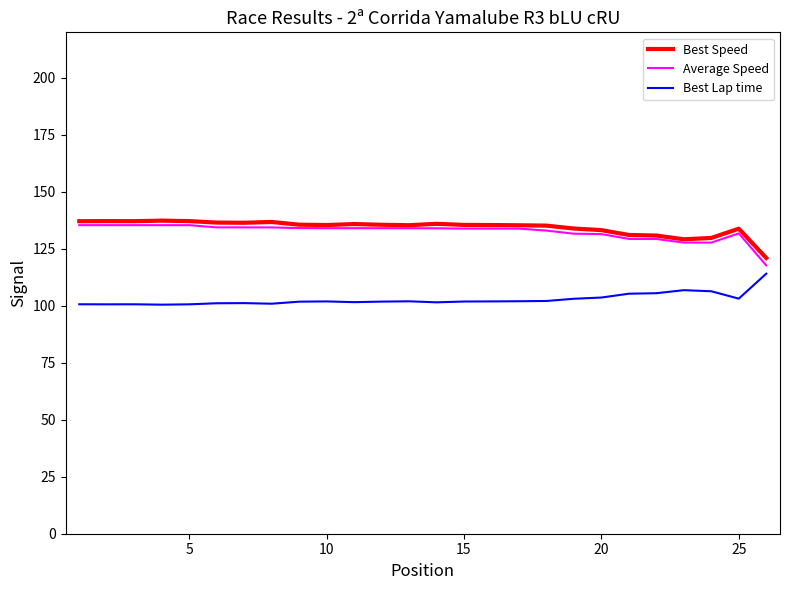

True or false: Best Lap time and Best Speed cross at least once.

False